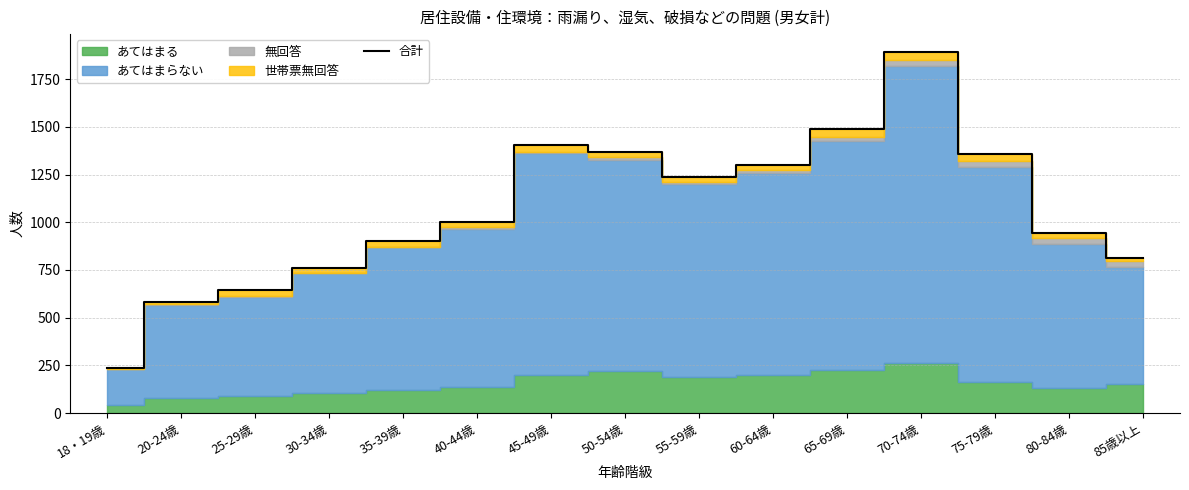

What is the label of the 12th point from the right?

30-34歳